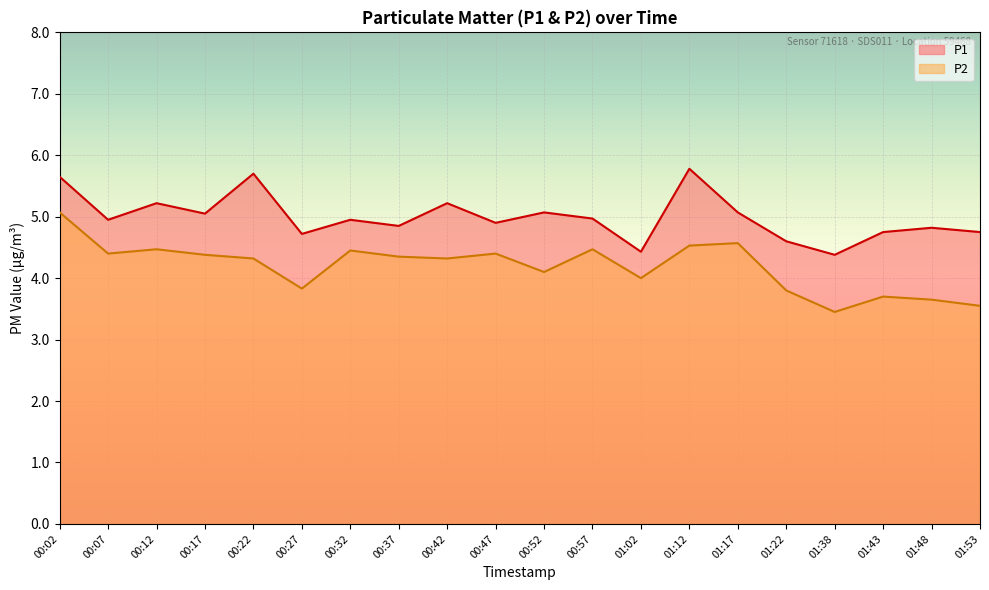

What is the maximum value for P2?

5.1